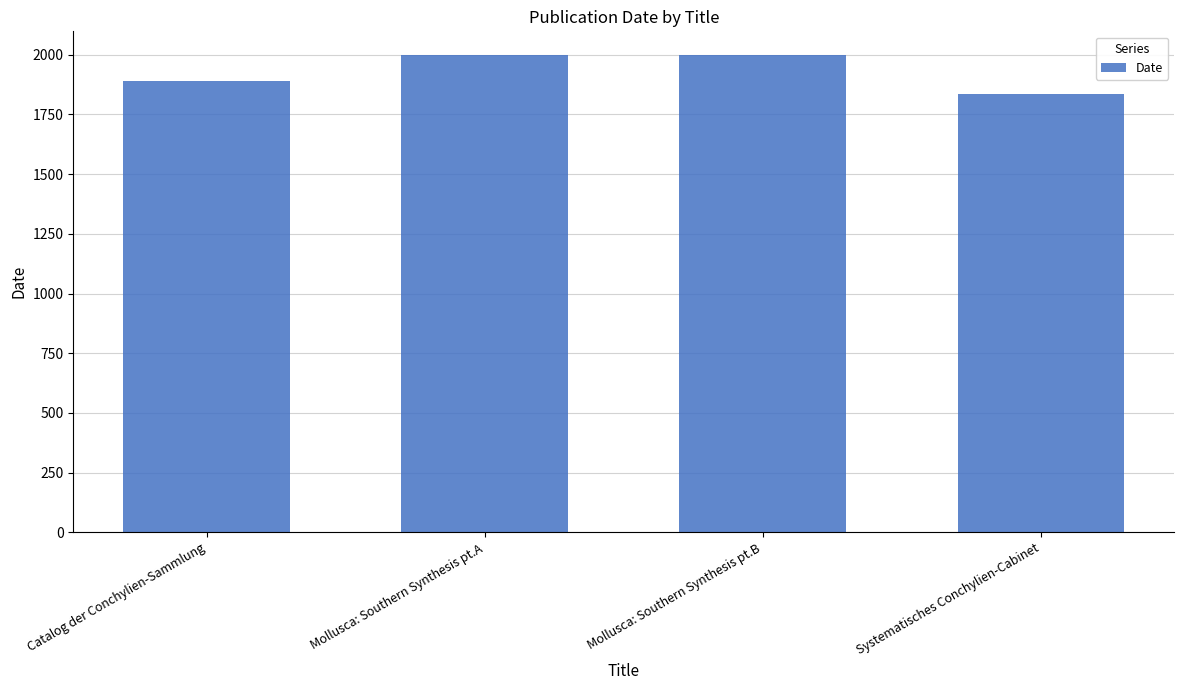

What is the label of the 2nd bar from the right?

Mollusca: Southern Synthesis pt.B